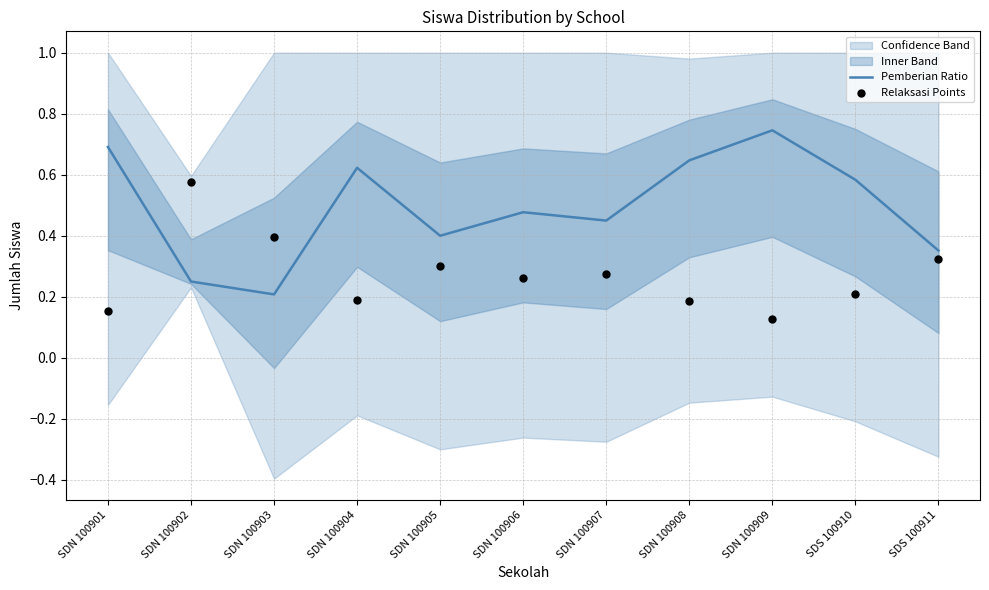

Which series has the largest Y range (max minus min)?

Pemberian Ratio